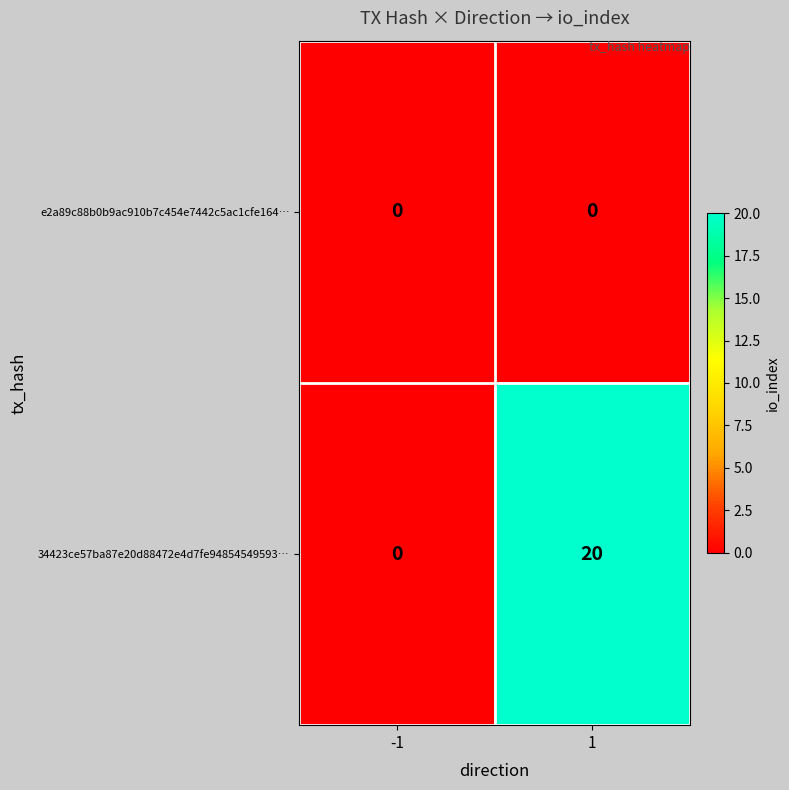

Which series has the largest total across all categories?

34423ce57ba87e20d88472e4d7fe94854549593…